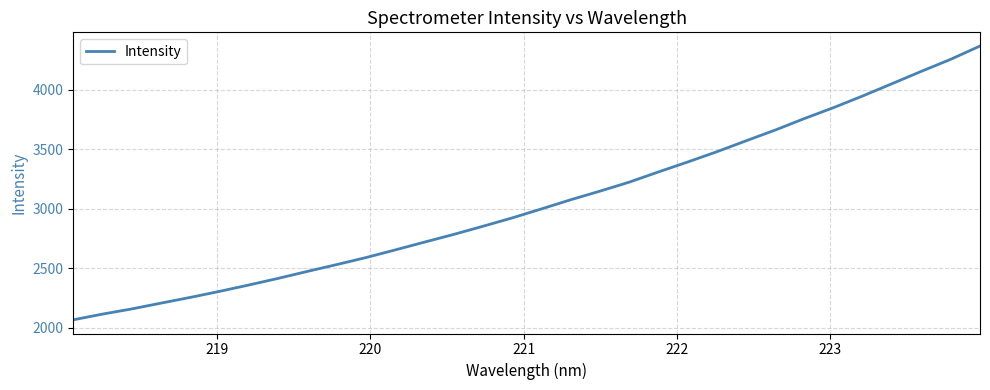

What is the greatest value displayed?

4365.6